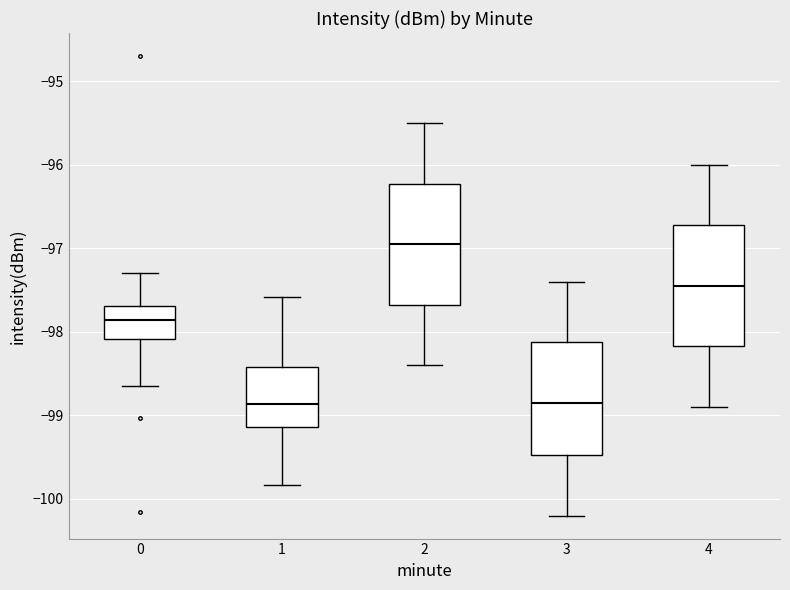

Reading left to right, read every box against the y-axis: the position of its median line, the range the box covers, and the ends of its whiskers. The values are not printed on the chart, so give them approximately, as read against the axis.

0: median -97.9, box -98.1 to -97.7, whiskers -98.6 to -97.3
1: median -98.9, box -99.1 to -98.4, whiskers -99.8 to -97.6
2: median -96.9, box -97.7 to -96.2, whiskers -98.4 to -95.5
3: median -98.8, box -99.5 to -98.1, whiskers -100.2 to -97.4
4: median -97.4, box -98.2 to -96.7, whiskers -98.9 to -96.0